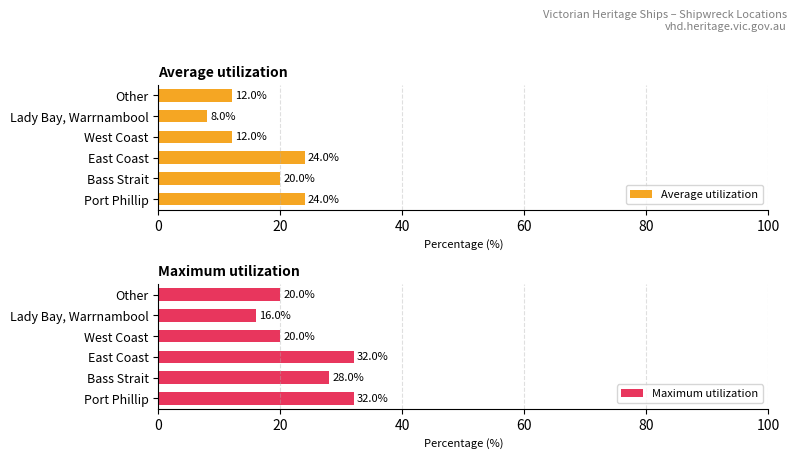

How many distinct data groups are displayed?

2